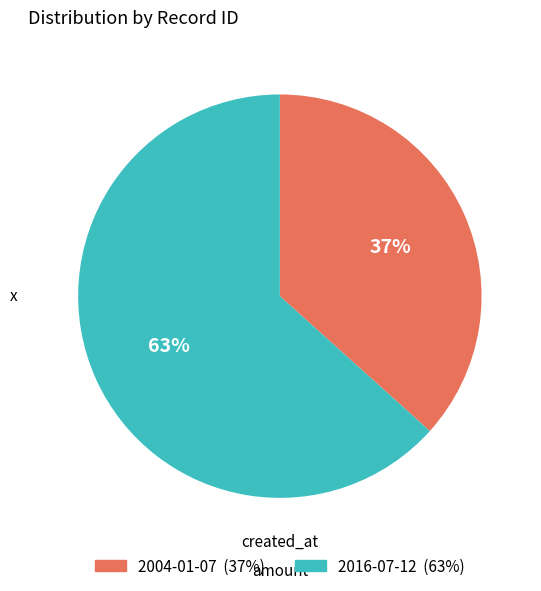

To the nearest percent, what is the average slice percentage?

50%